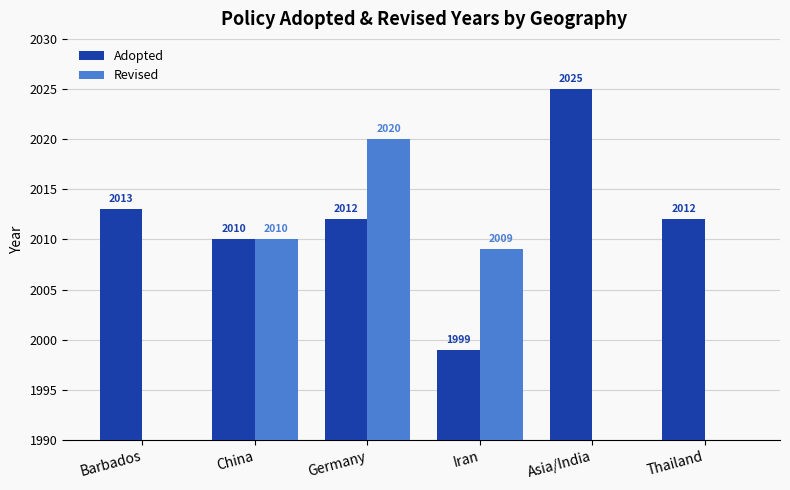

Reading left to right, what are all the values shown in this chart?

Adopted: Barbados=2013	China=2010	Germany=2012	Iran=1999	Asia/India=2025	Thailand=2012
Revised: Barbados=0	China=2010	Germany=2020	Iran=2009	Asia/India=0	Thailand=0